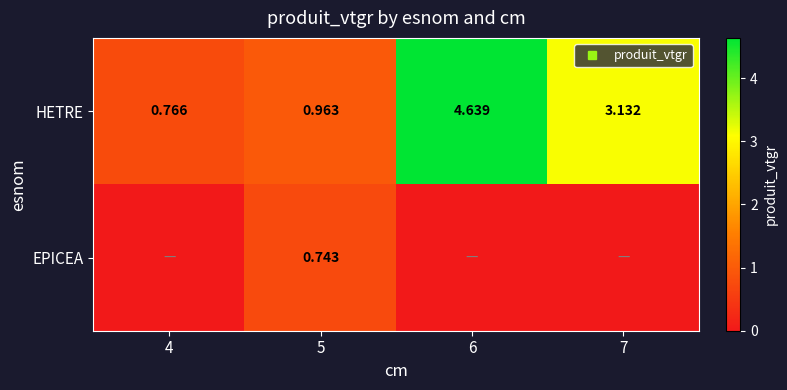

At which category is the sum across all series the highest?

6